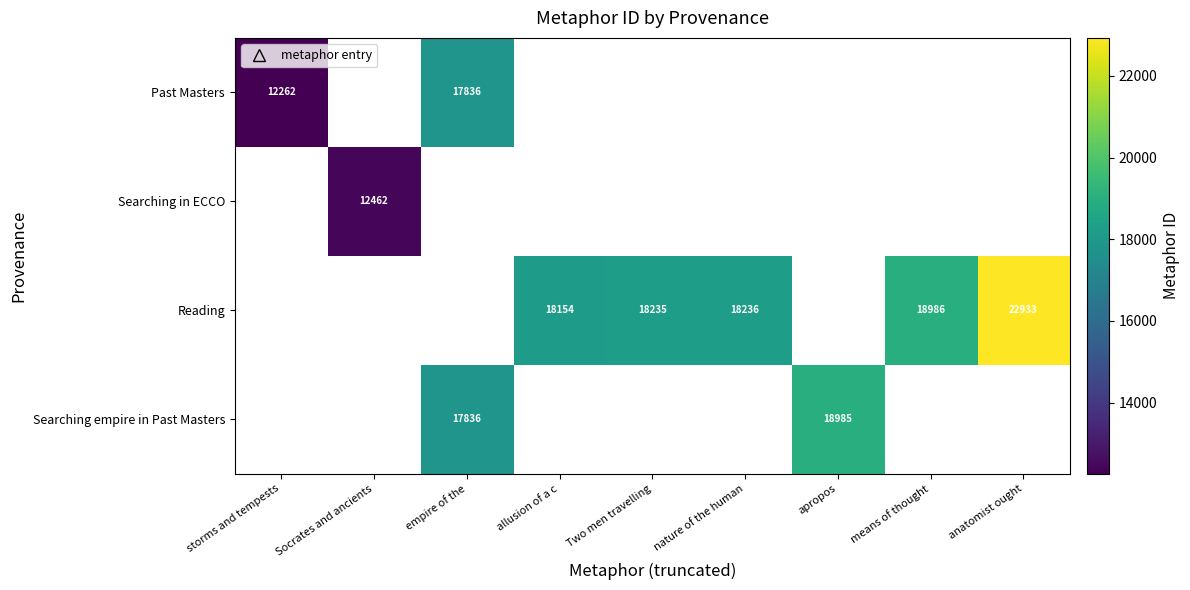

Count the number of data series in this chart.

4